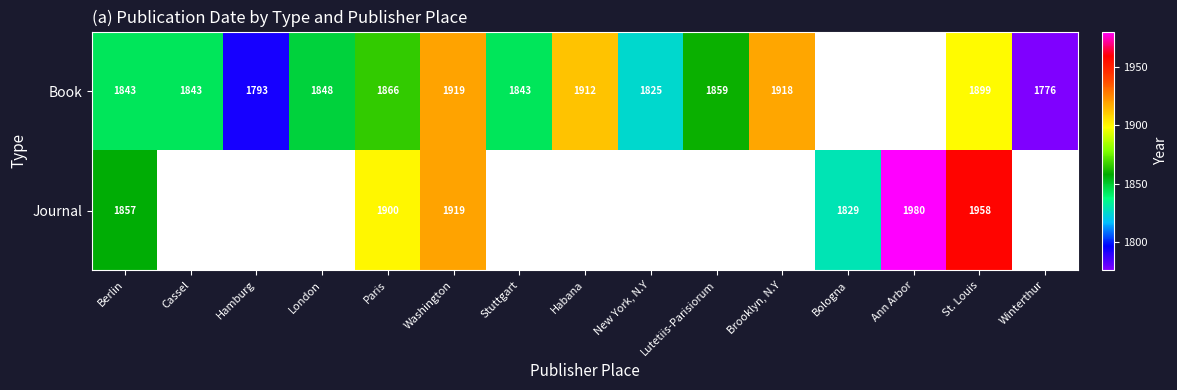

At how many categories does at least one series exceed 1812?

13